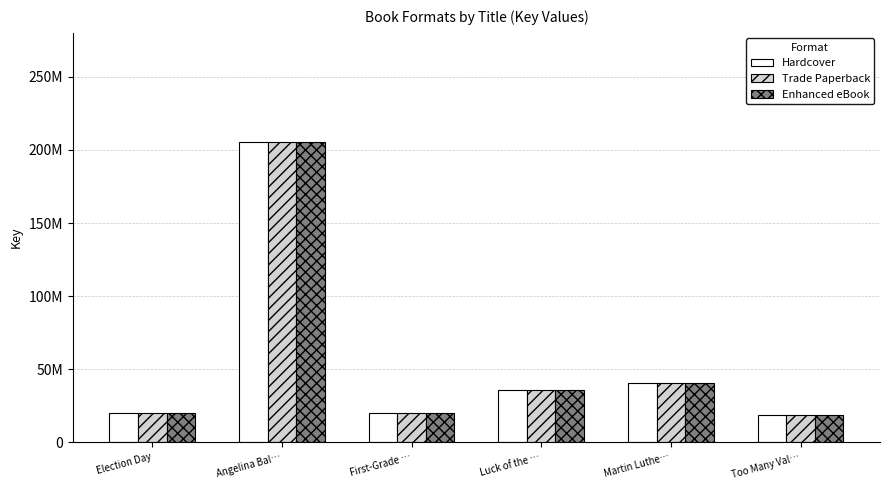

What are all the series names shown in the legend?

Hardcover, Trade Paperback, Enhanced eBook